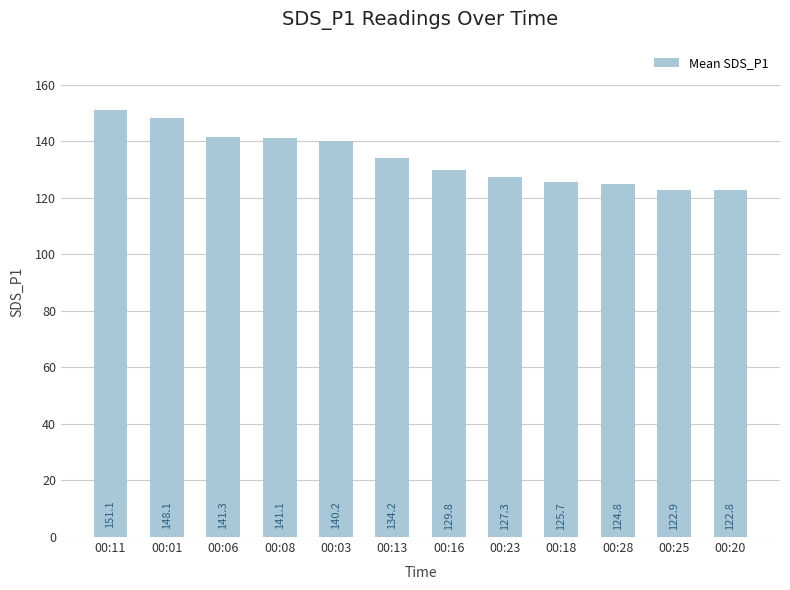

Approximately how many times larger is the value at 00:23 compared to 00:08?

0.9